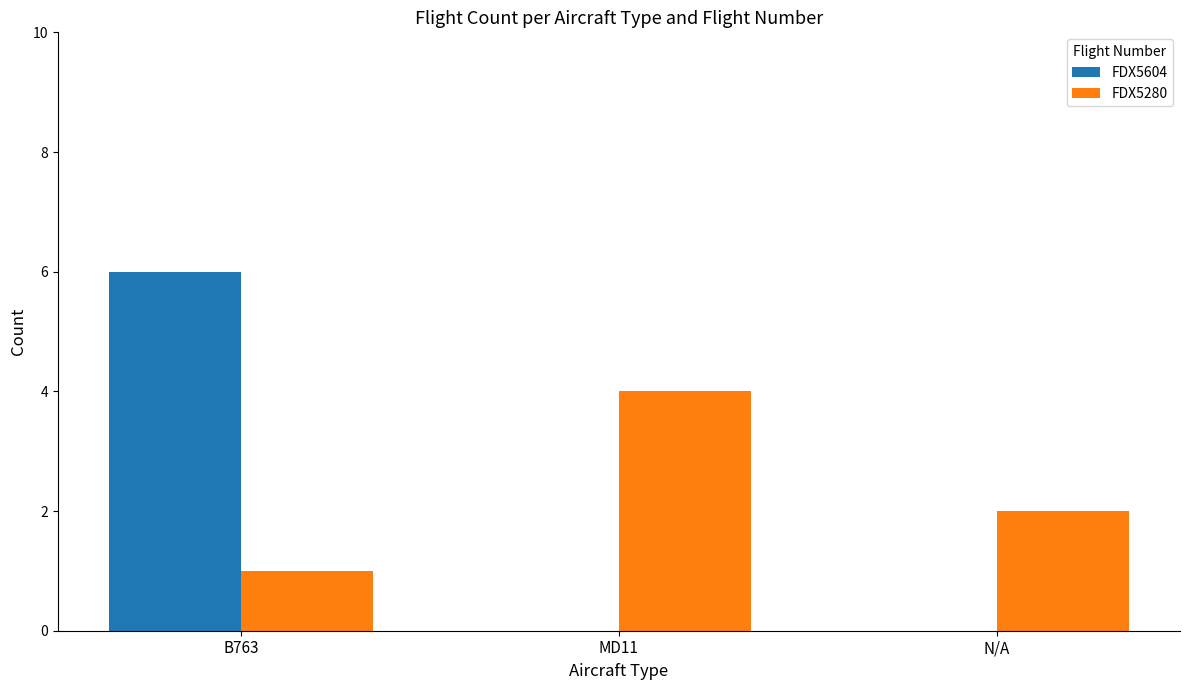

Is it true that FDX5280 equals 1 at N/A?

False